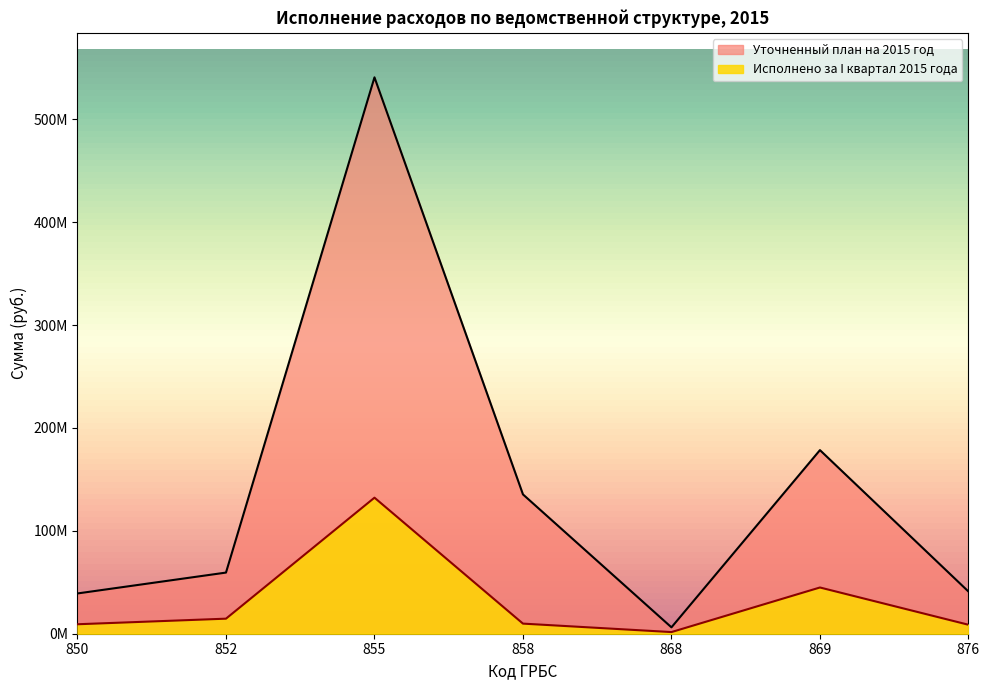

How many values in the Исполнено за I квартал 2015 года series exceed 9823505?

3